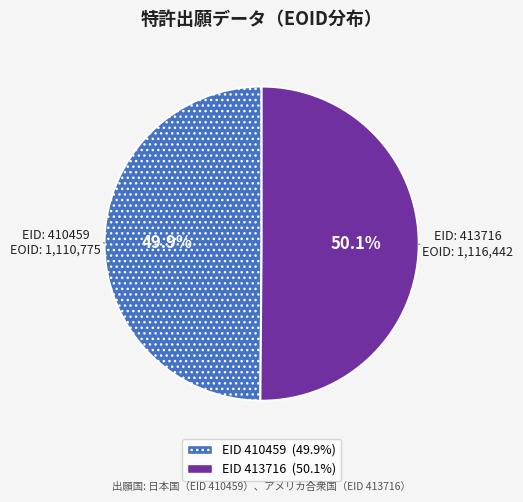

How many slices are in this pie chart?

2